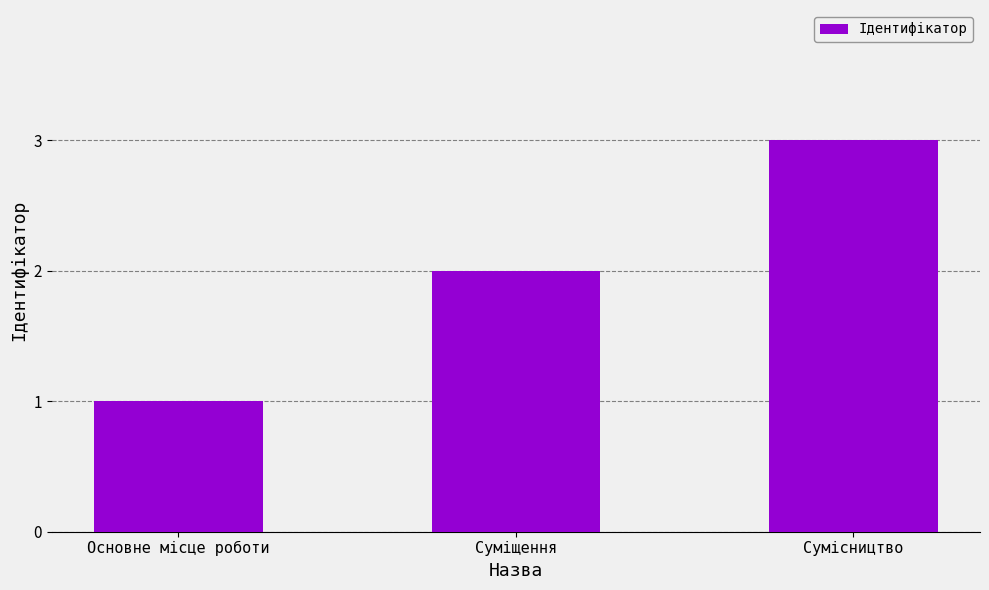

What is the greatest value displayed?

3